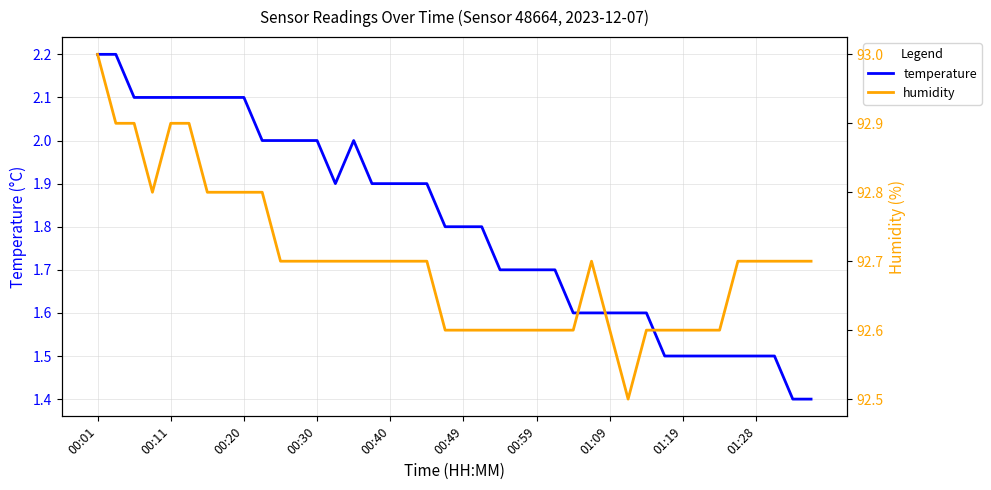

What is the highest value of the temperature series?

2.2